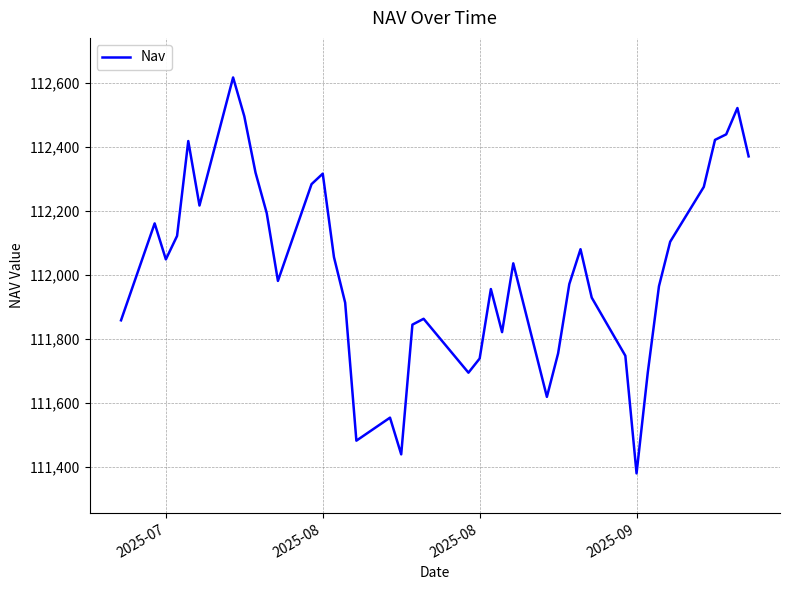

What is the maximum value shown in the chart?

112617.4